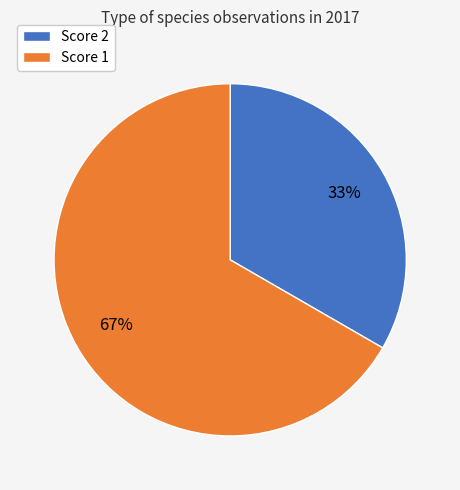

Does any single category account for the majority?

Yes